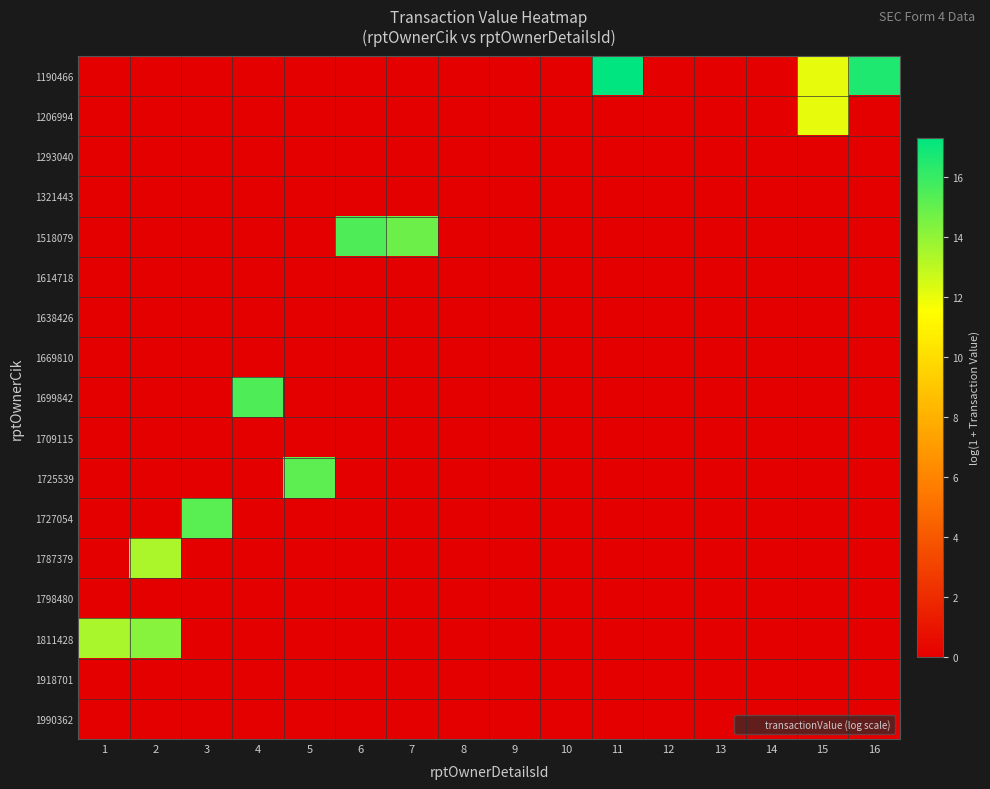

Which series has the largest total across all categories?

1190466